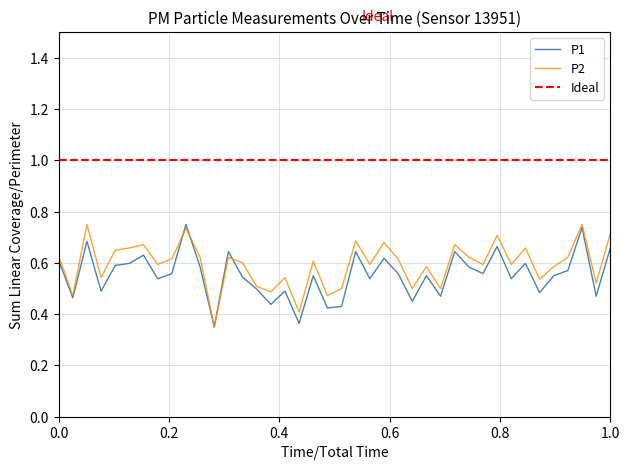

The P2 series shows 0.6 at 00:55. True or false?

True